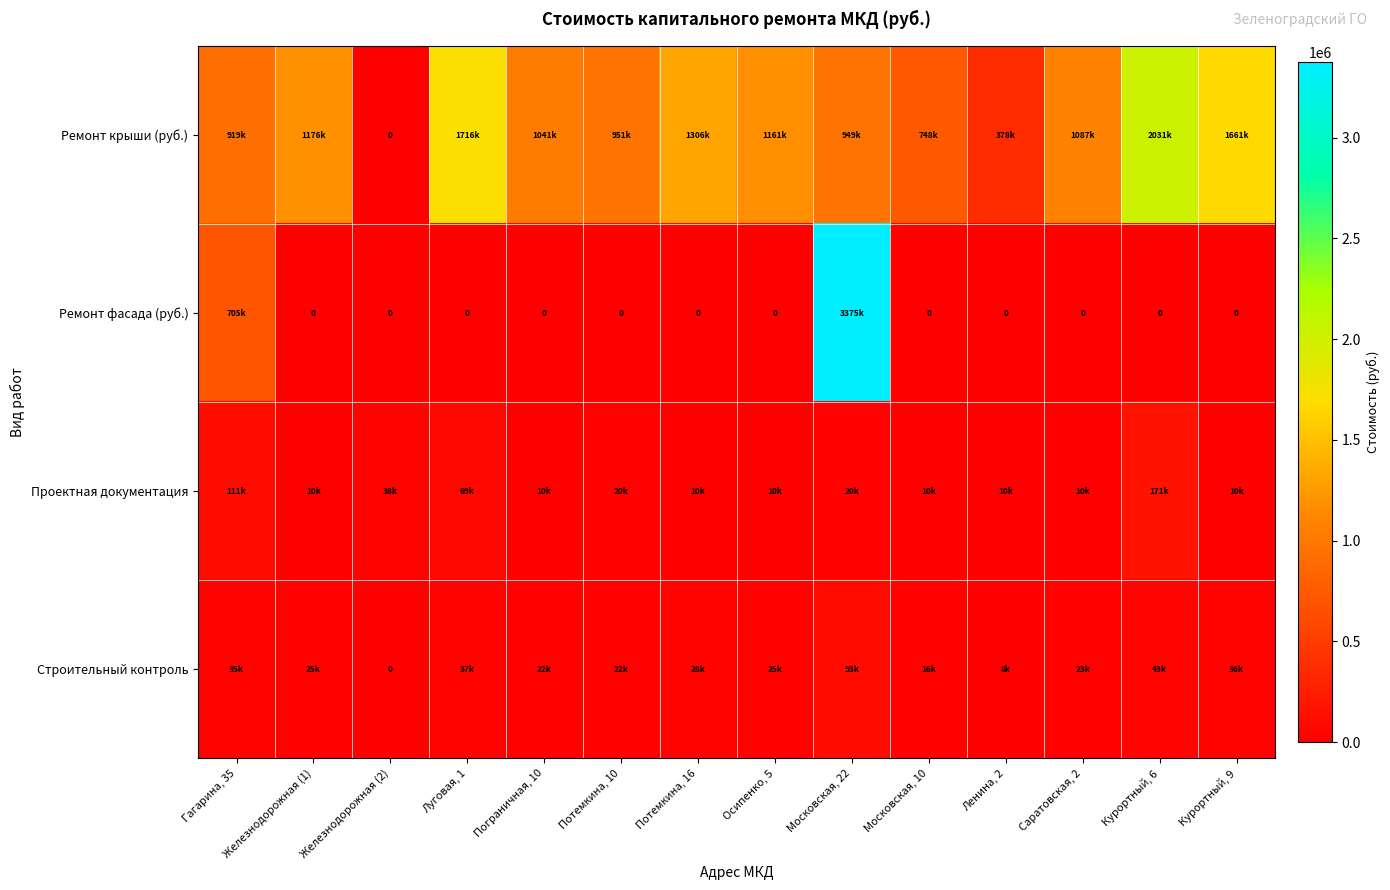

How many distinct data groups are displayed?

4